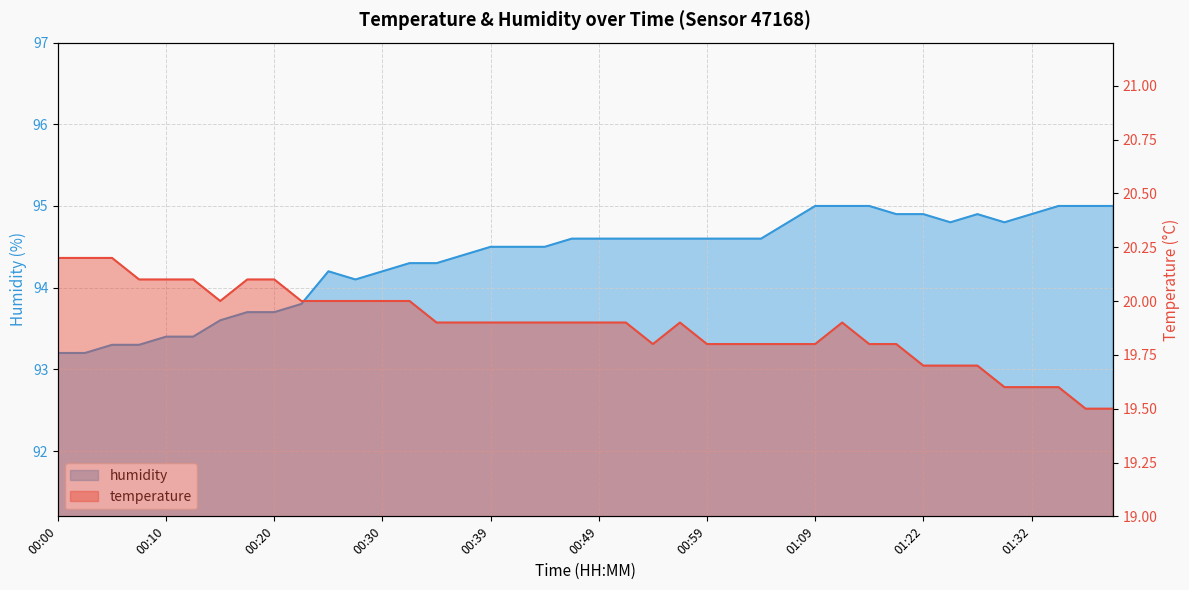

What position from the left is 00:57?

24